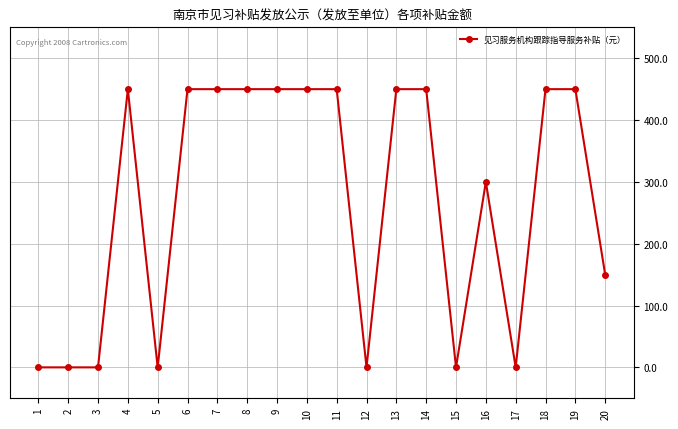

The value at 7 is 450. True or false?

True